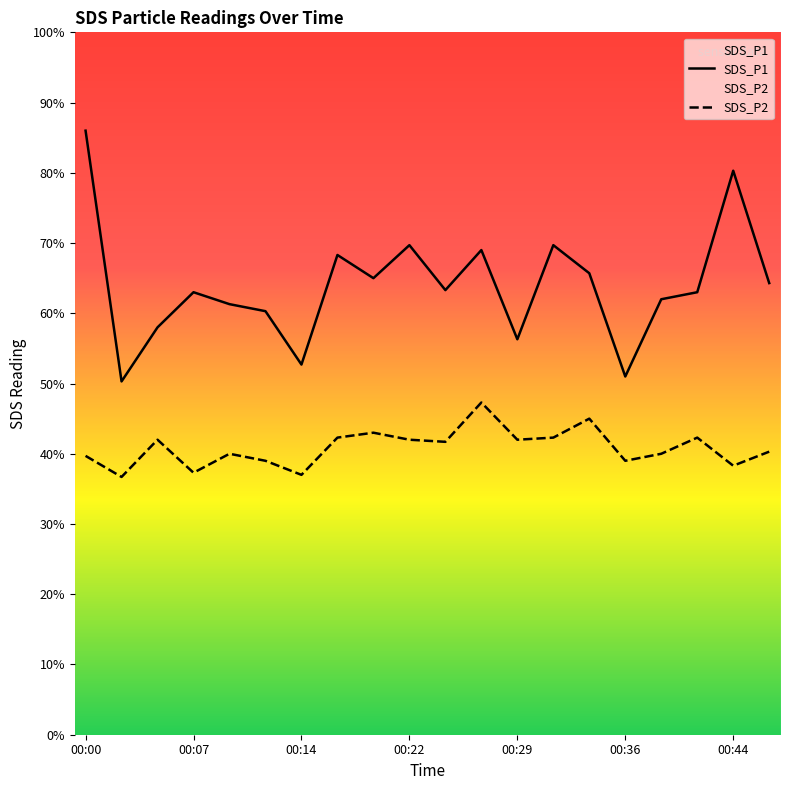

True or false: SDS_P2 has more than 0 points higher than both neighbors.

True